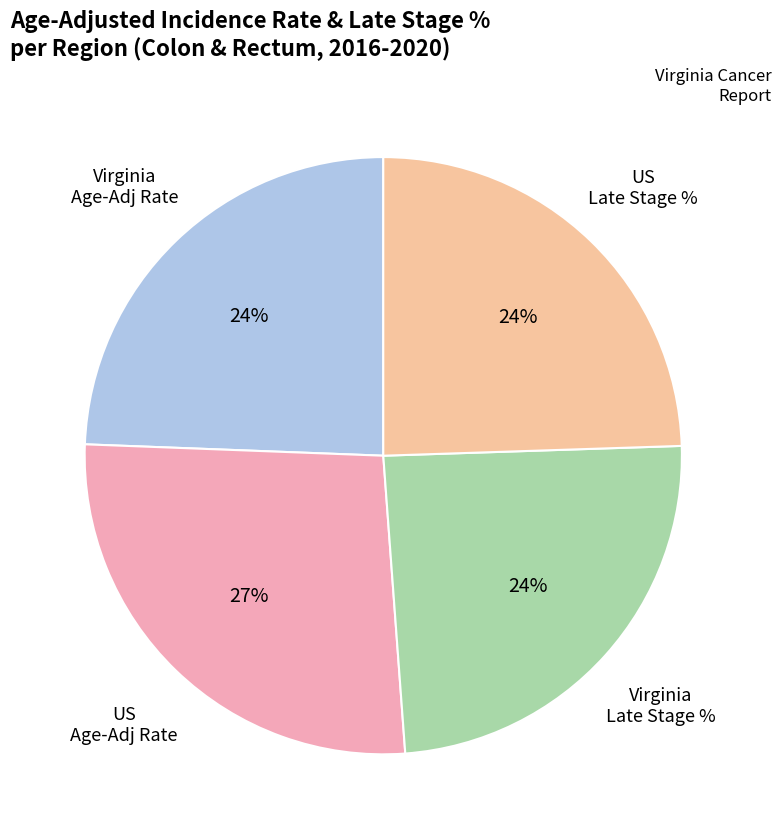

To the nearest percent, what percentage of the pie is Virginia Age-Adj Rate?

24%